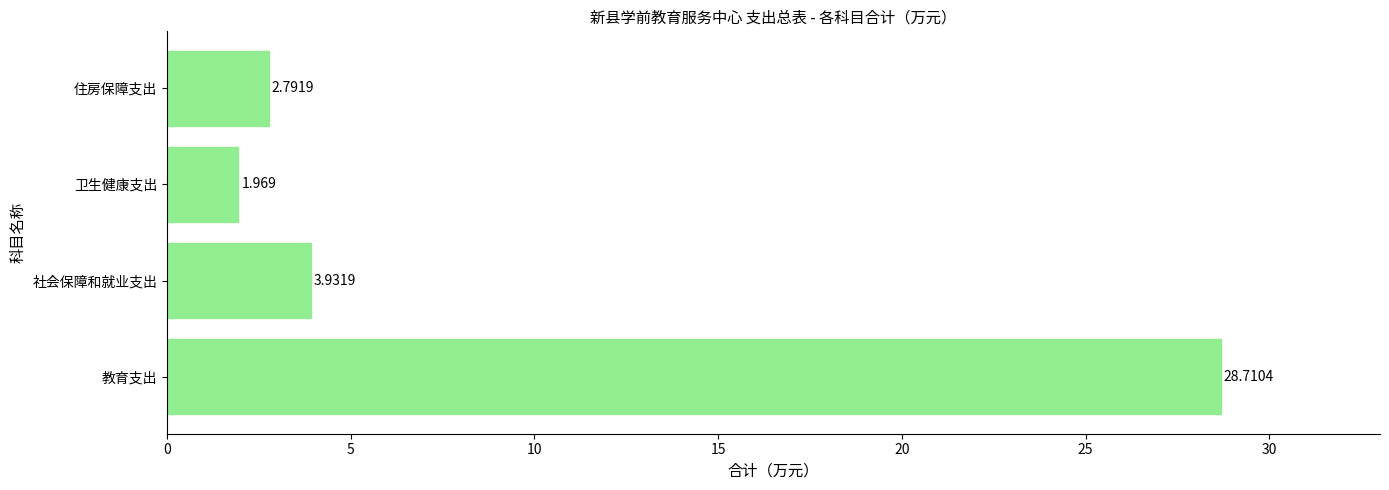

Which has a higher value, 社会保障和就业支出 or 卫生健康支出?

社会保障和就业支出